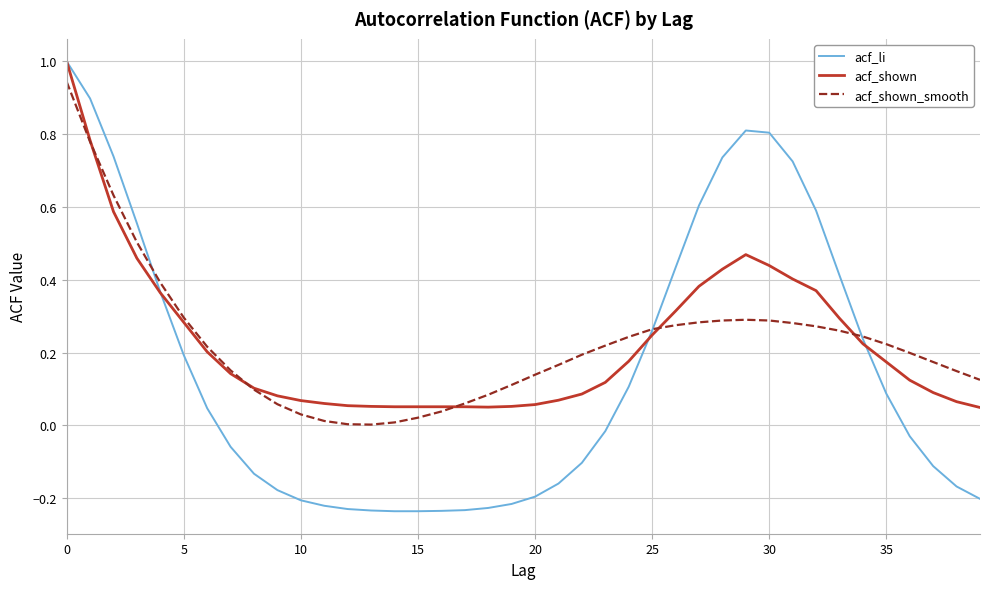

Which series has the largest range (max minus min)?

acf_li